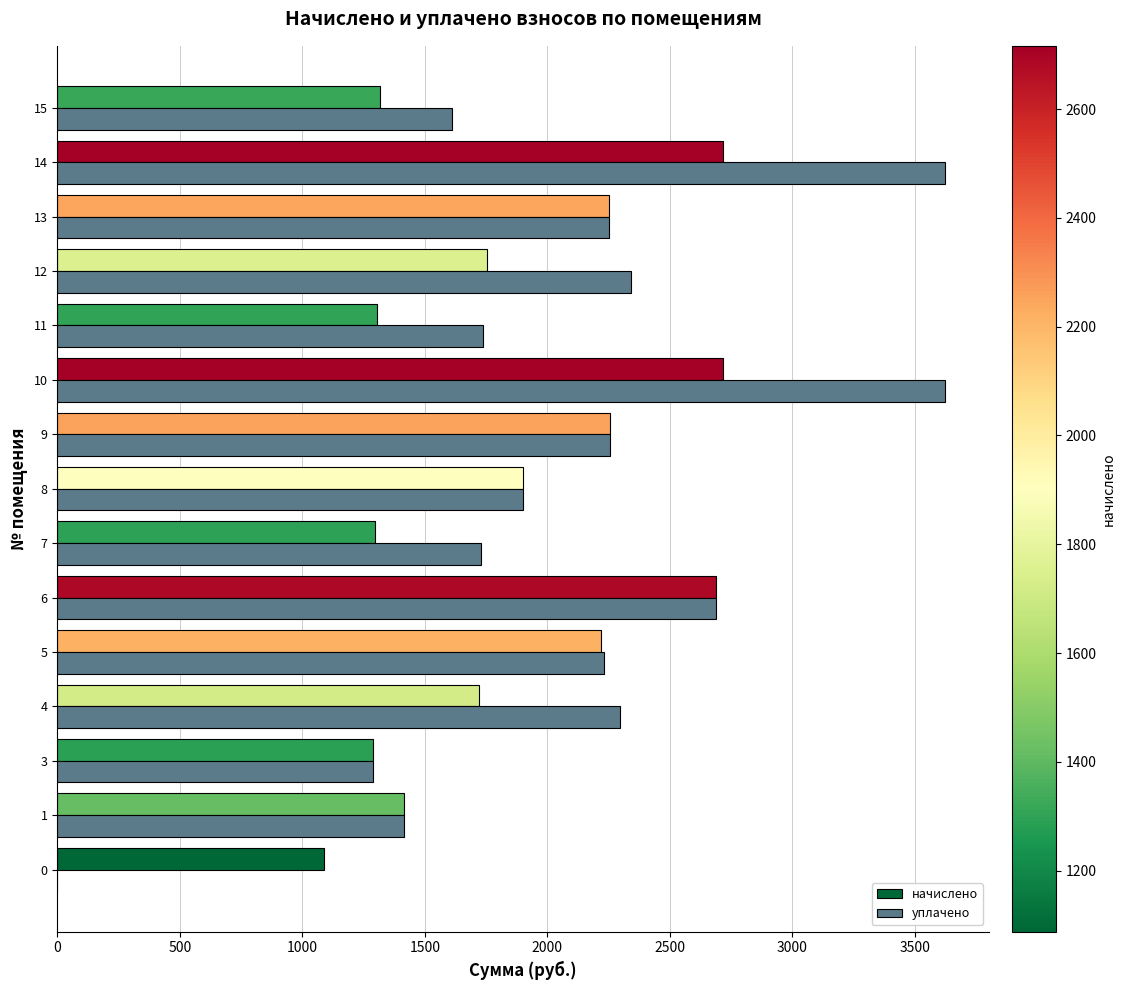

True or false: начислено has a value of 664.2 at 0.

False